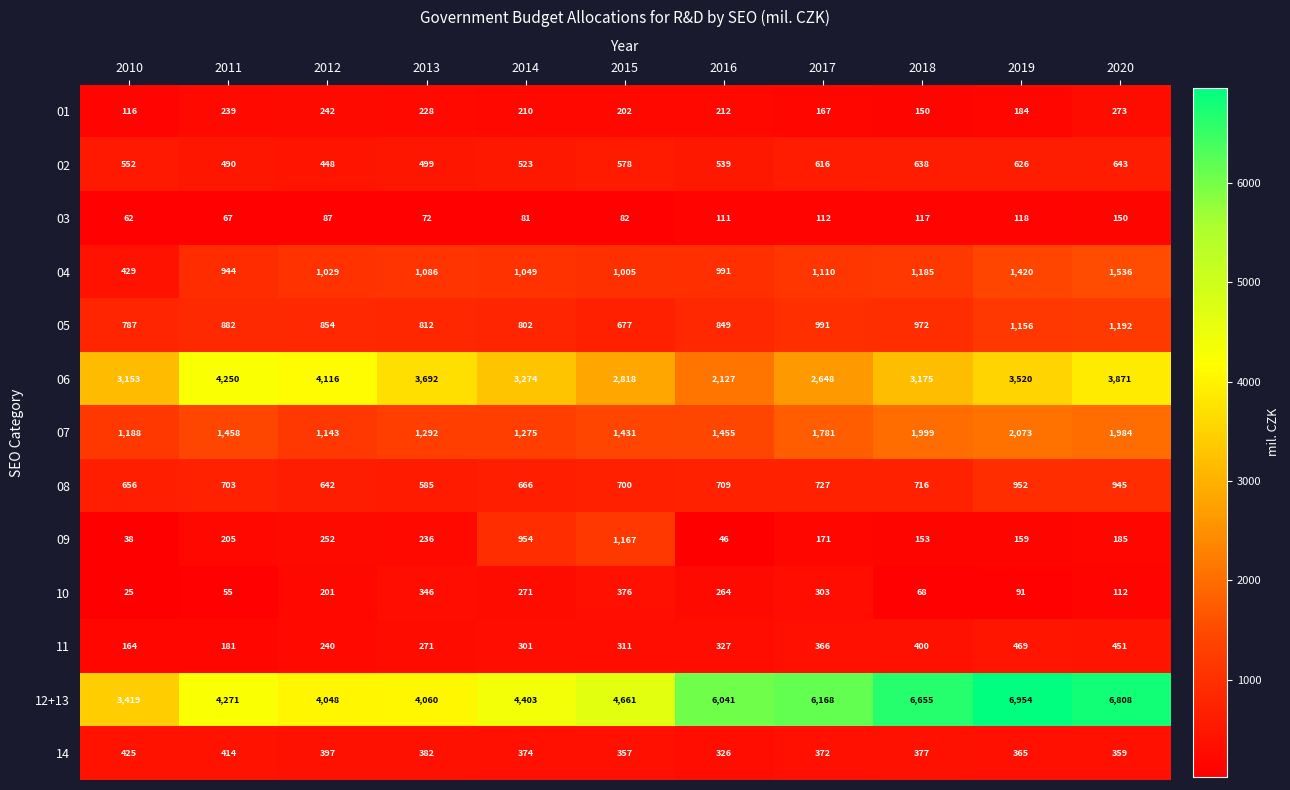

What is the difference between the maximum and second lowest values in the 11 series?

288